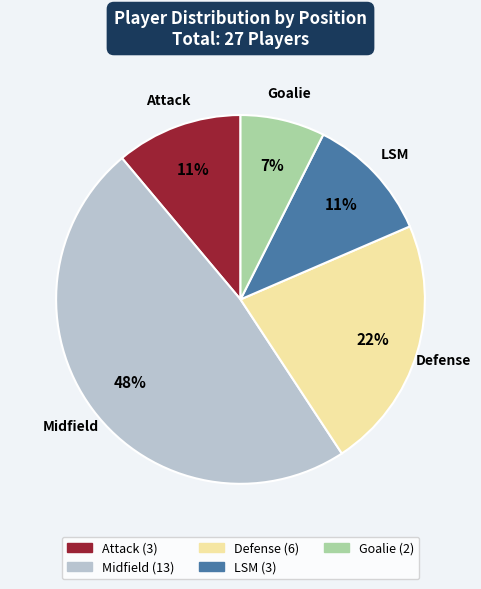

Is the sum of Goalie and Attack greater than half?

No